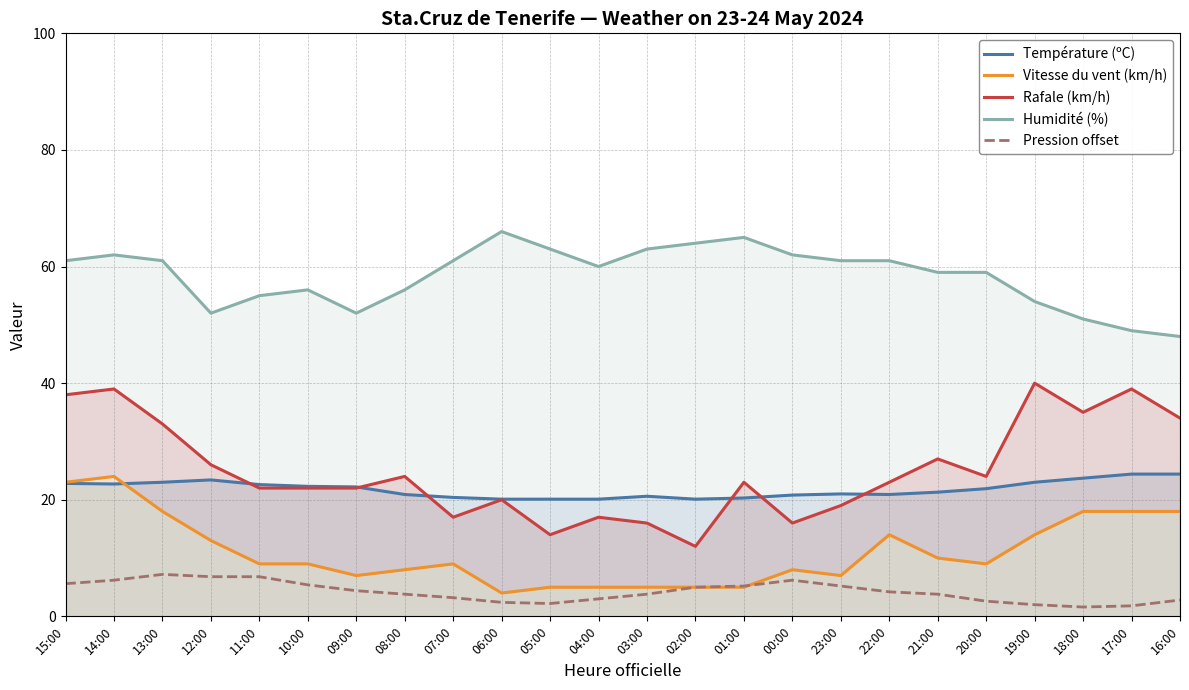

Rank the series at 15:00 from highest to lowest value.

Humidité (%), Rafale (km/h), Vitesse du vent (km/h), Température (ºC), Pression offset